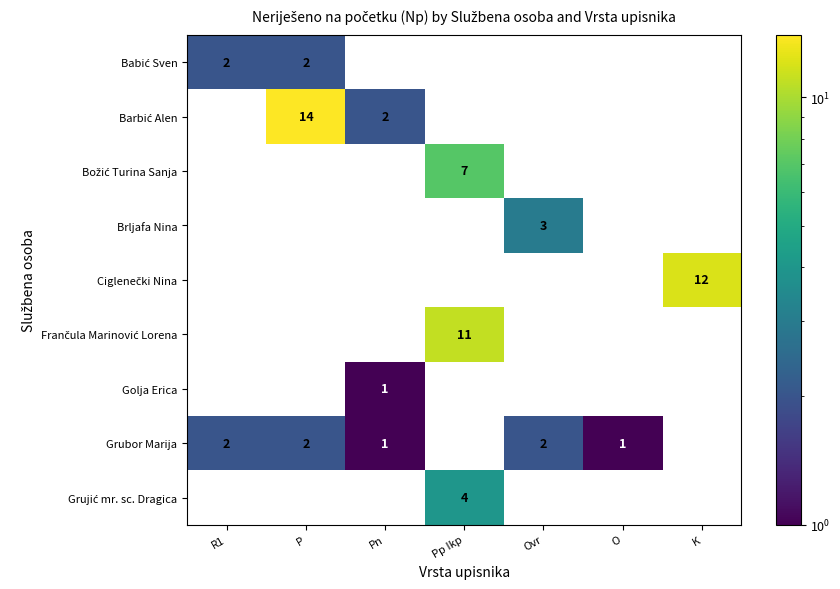

Is it true that Golja Erica equals 0 at Pn?

False